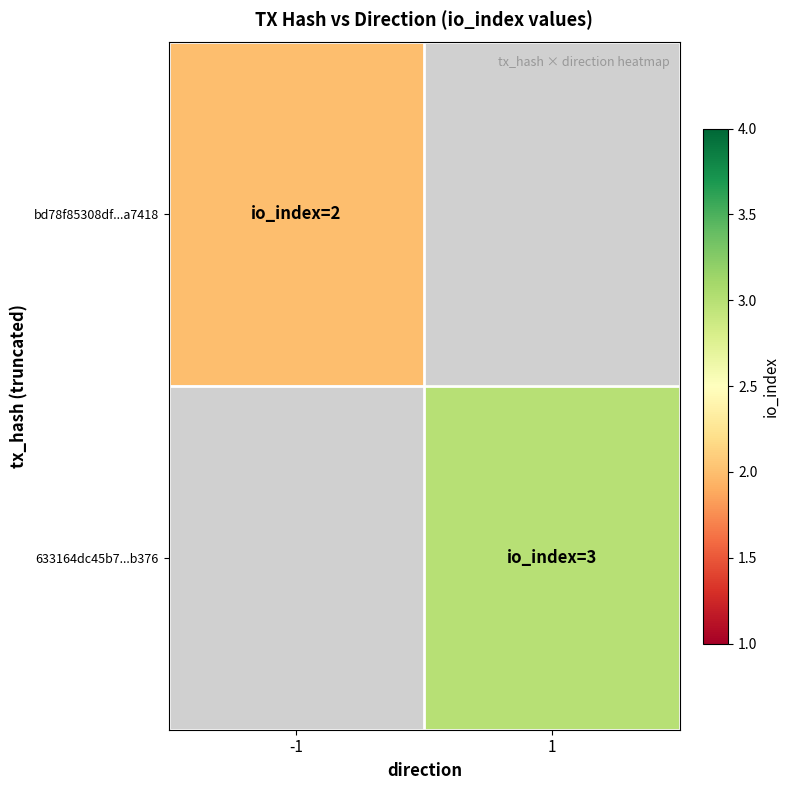

How many data points does each series have?

2